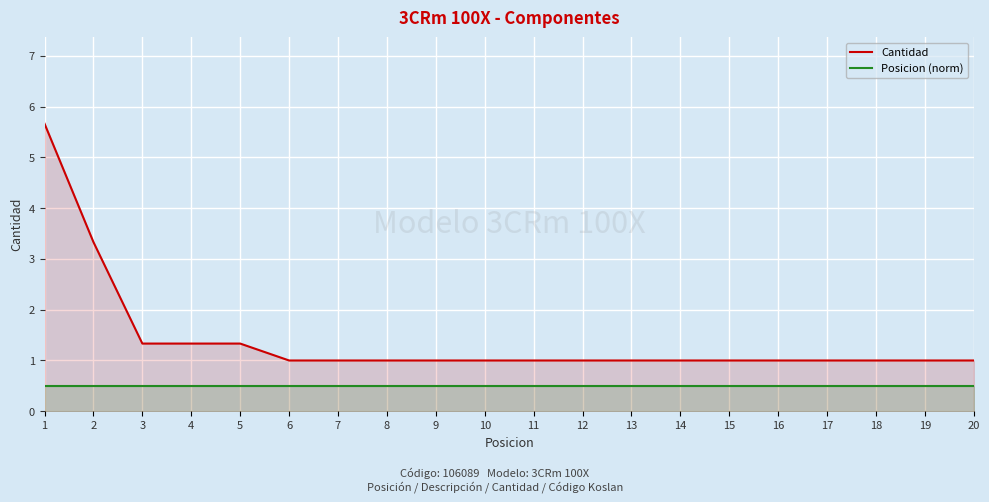

Between 5 and 18, which series saw the biggest shift?

Cantidad